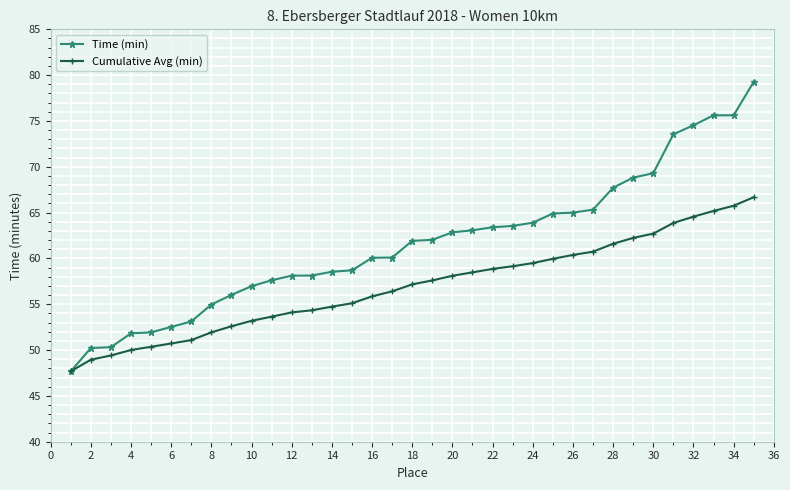

Which series has the largest total across all categories?

Time (min)